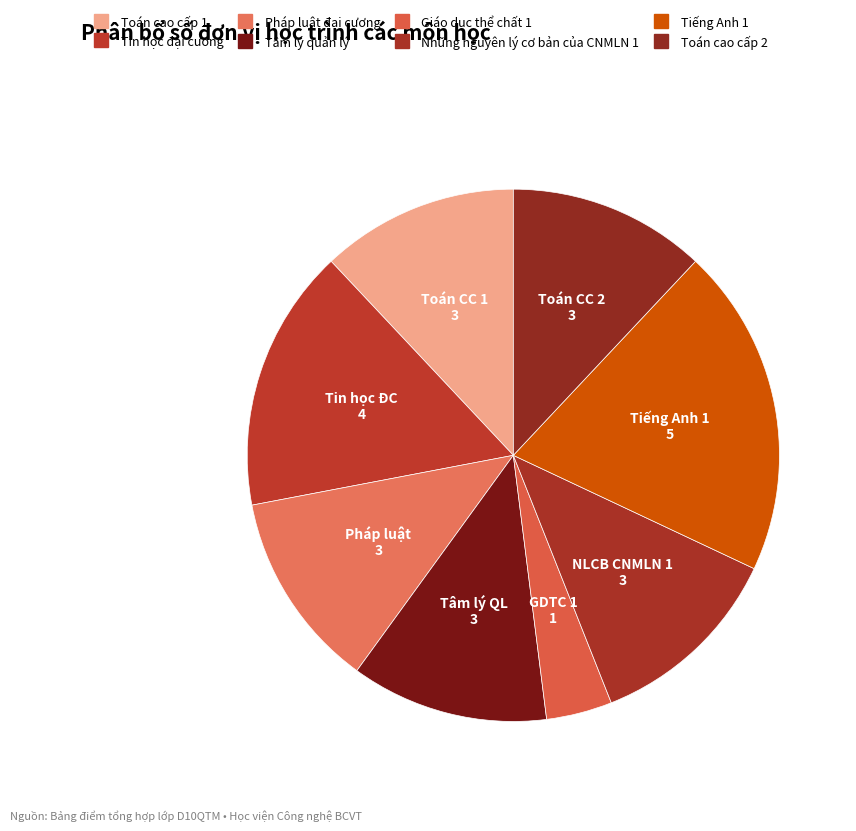

What is the ratio of the value at Tin học đại cương to the value at Tâm lý quản lý?

1.3